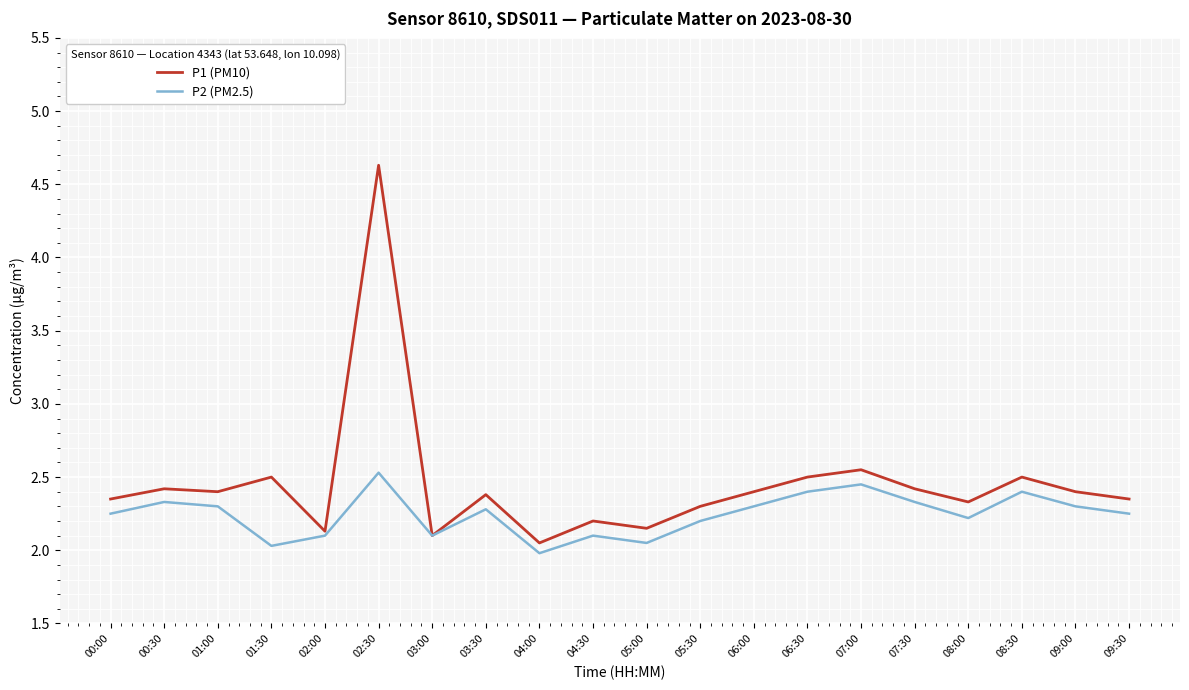

At which category does P2 (PM2.5) reach its first local valley?

01:30